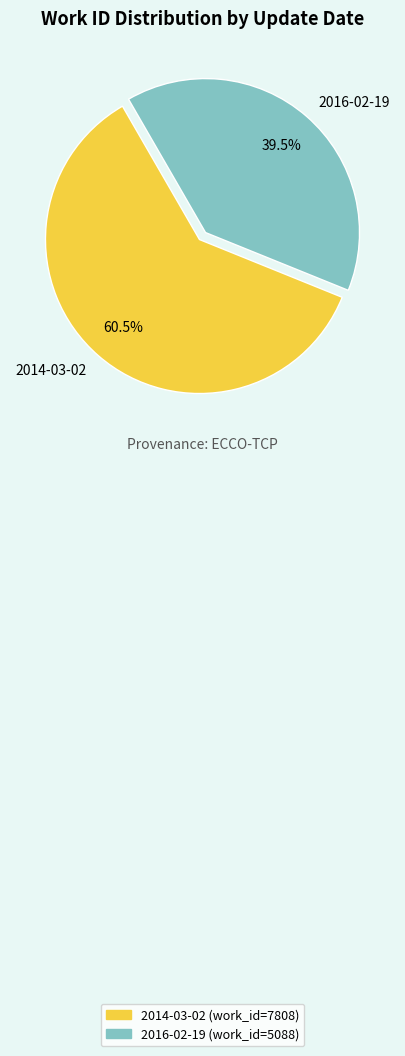

What is the largest slice in the pie chart?

2014-03-02